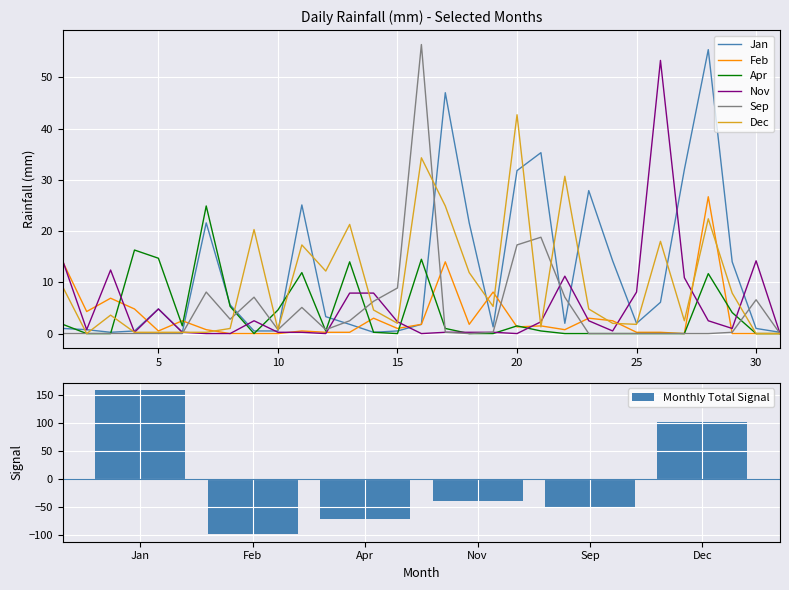

Which category has the lowest value in the Nov series?

7